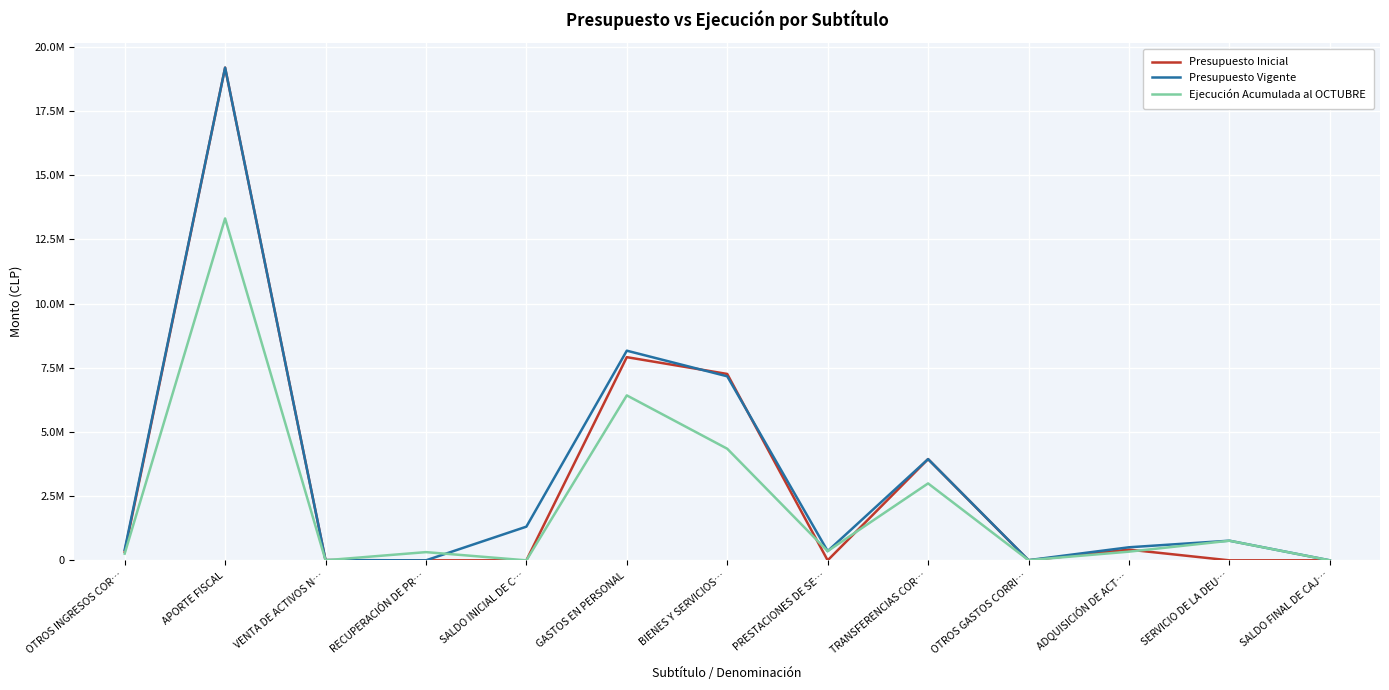

What are all the series names shown in the legend?

Presupuesto Inicial, Presupuesto Vigente, Ejecución Acumulada al OCTUBRE